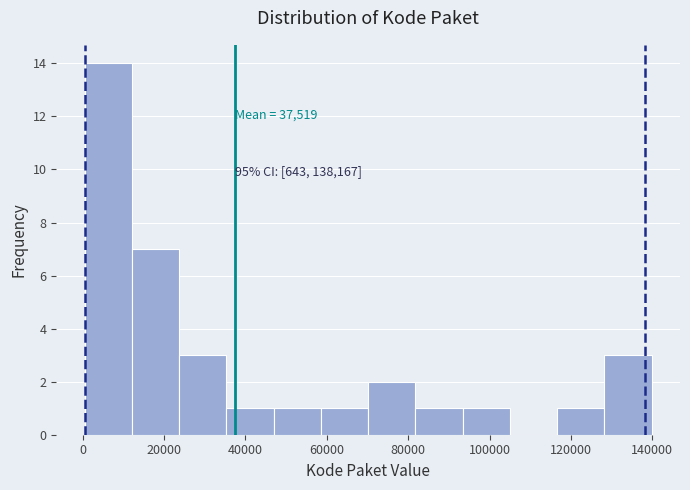

Which range on the x-axis has the tallest bar?

0 to 12000